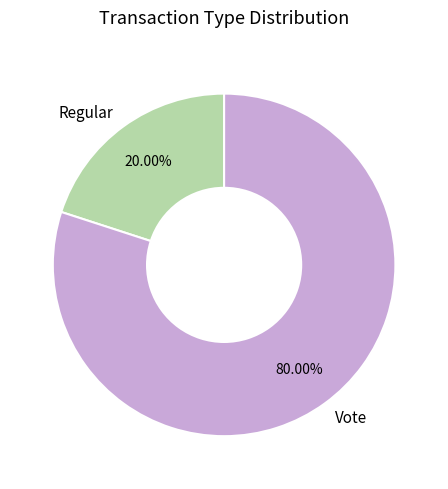

To the nearest percent, what is the difference between the largest and smallest slice percentages?

60%